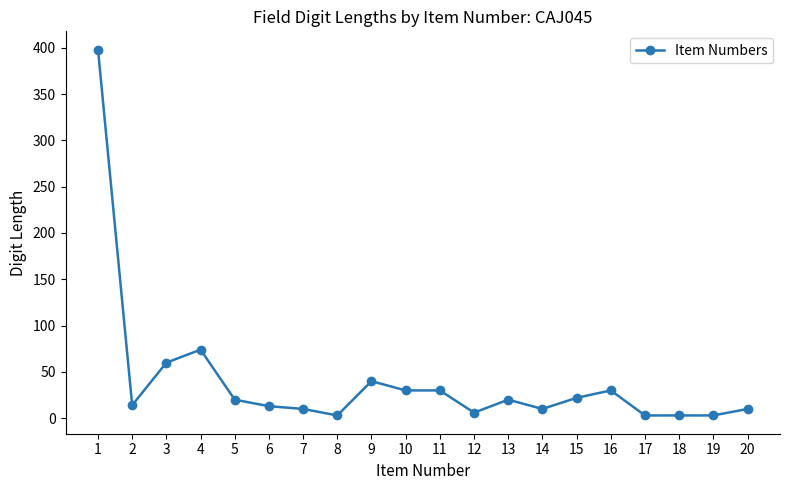

What is the sum of all values?

799